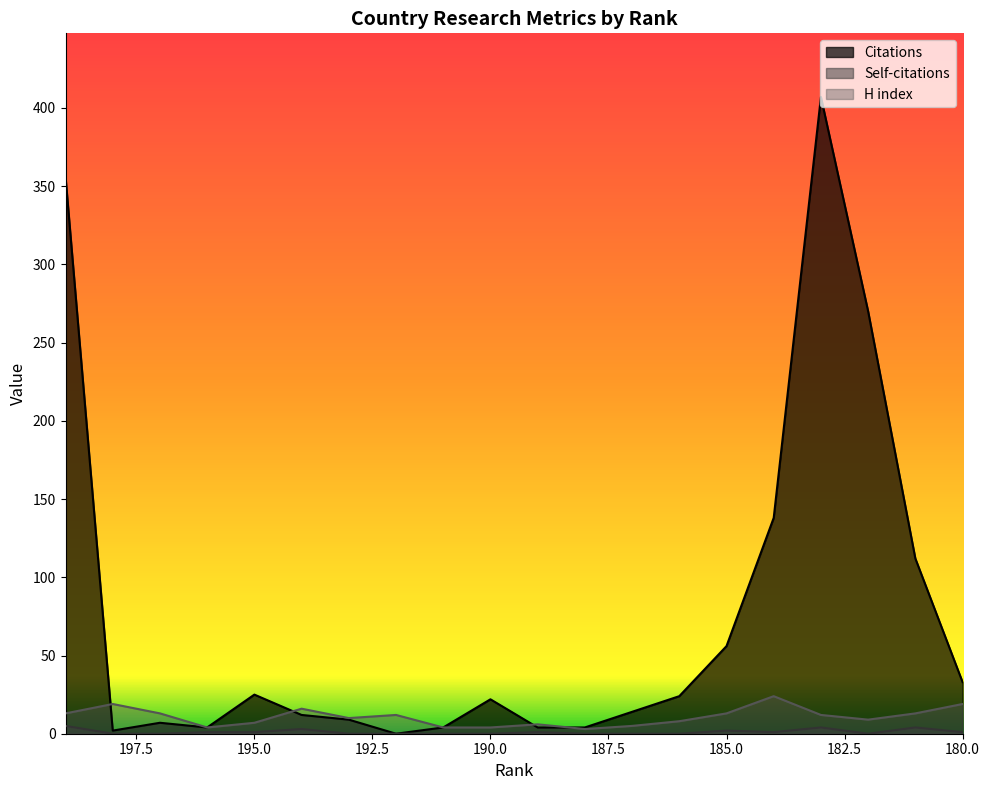

What is the difference between the maximum and minimum values in the H index series?

21